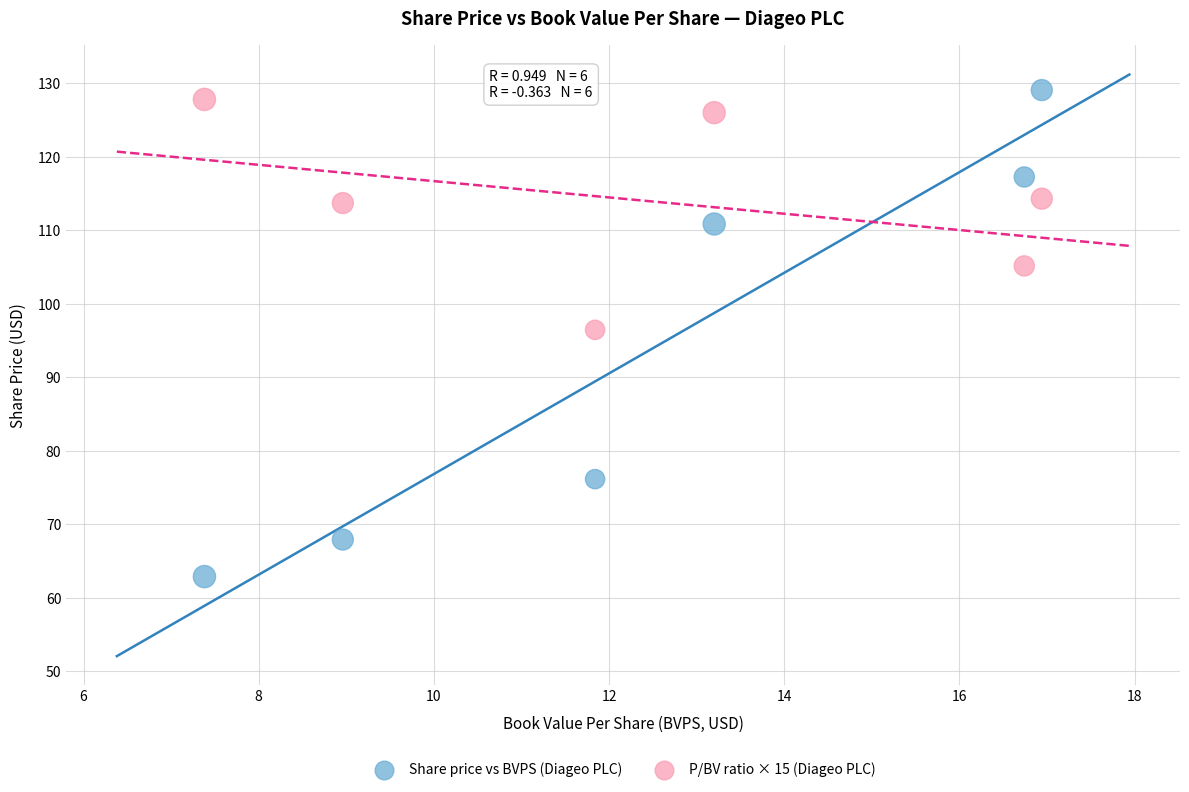

Across all data points, what is the range of X values (max minus min)?

9.6